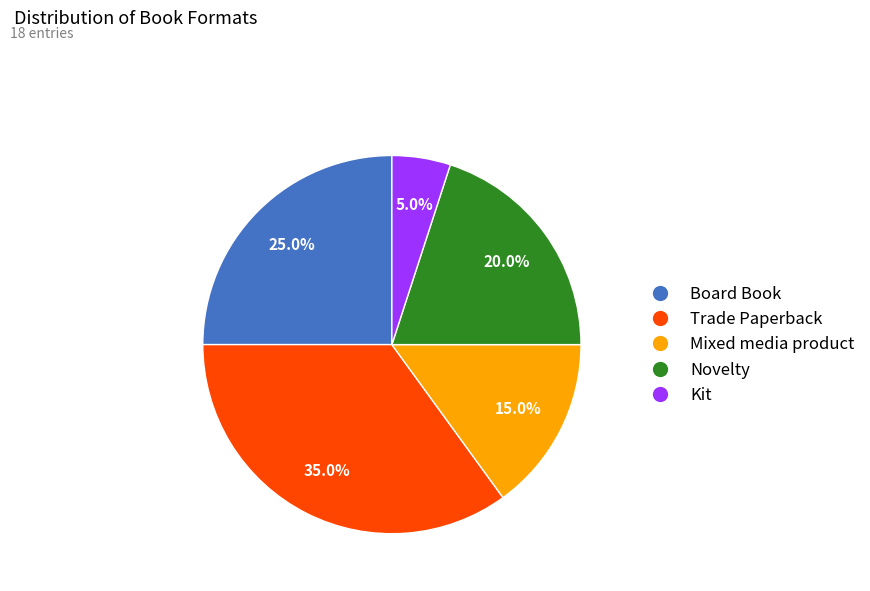

The Mixed media product slice represents 15% of the pie. True or false?

True